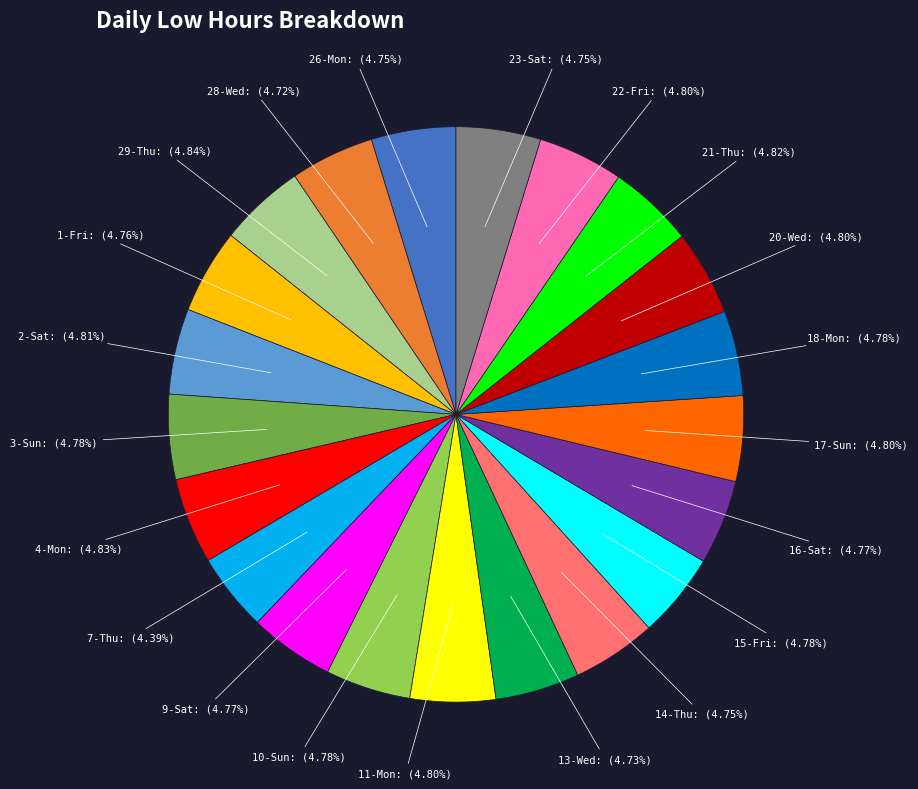

Is there a majority slice in this chart?

No